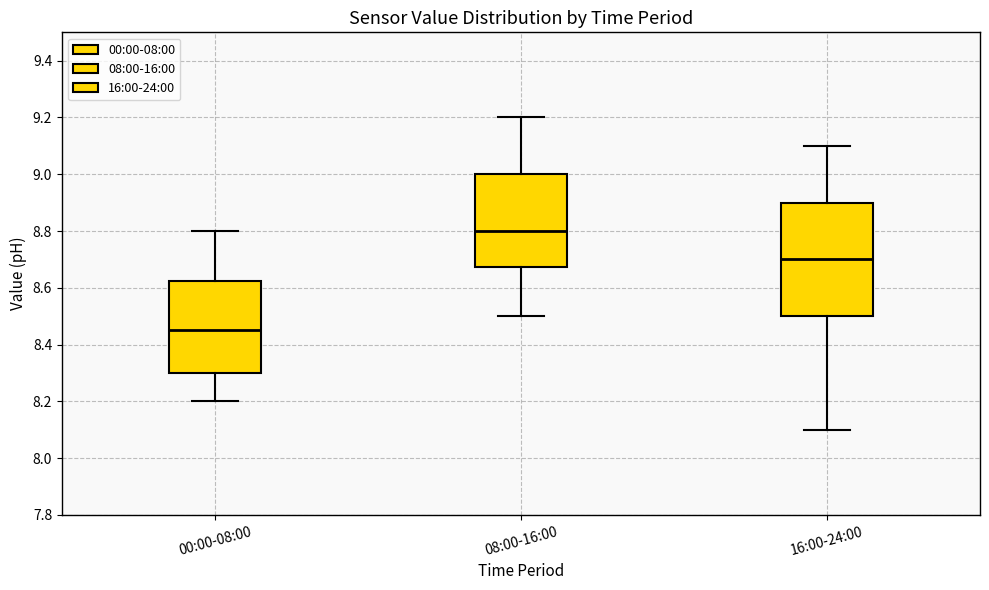

Which box is the tallest, from its lower edge to its upper edge?

16:00-24:00